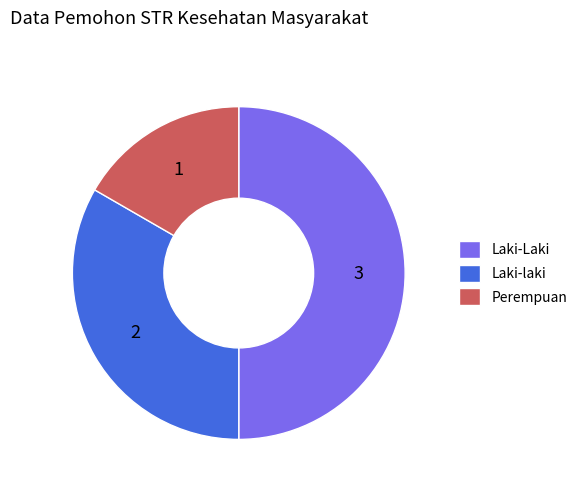

Rank the categories by value from highest to lowest.

Laki-Laki, Laki-laki, Perempuan